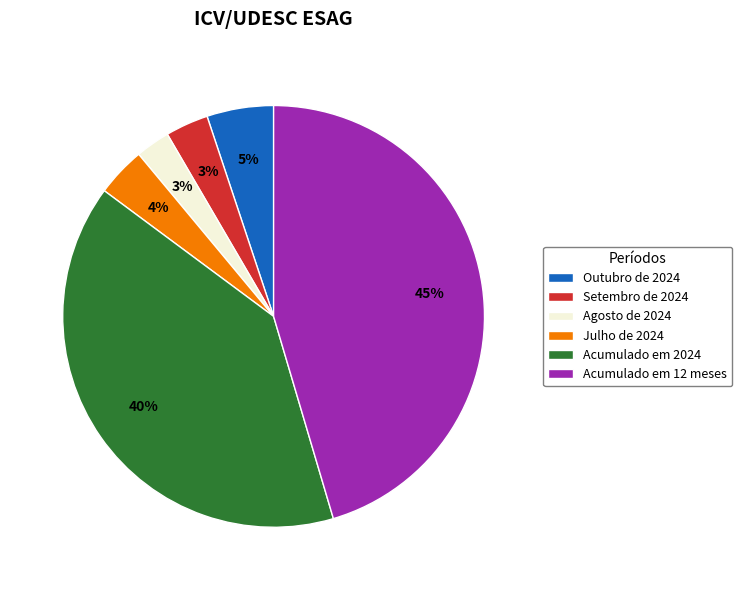

What percentage is the Acumulado em 12 meses slice, to the nearest percent?

45%